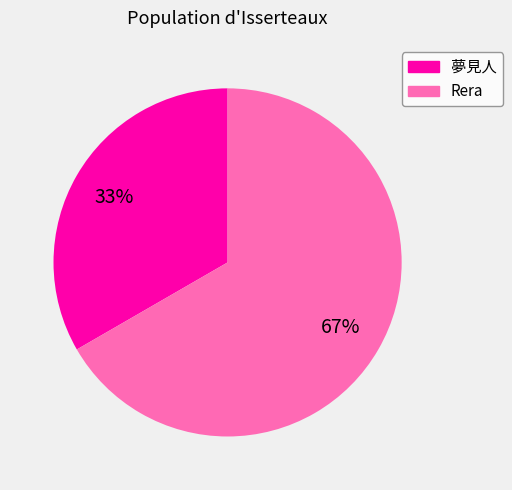

Is there any slice that represents more than half of the pie?

Yes